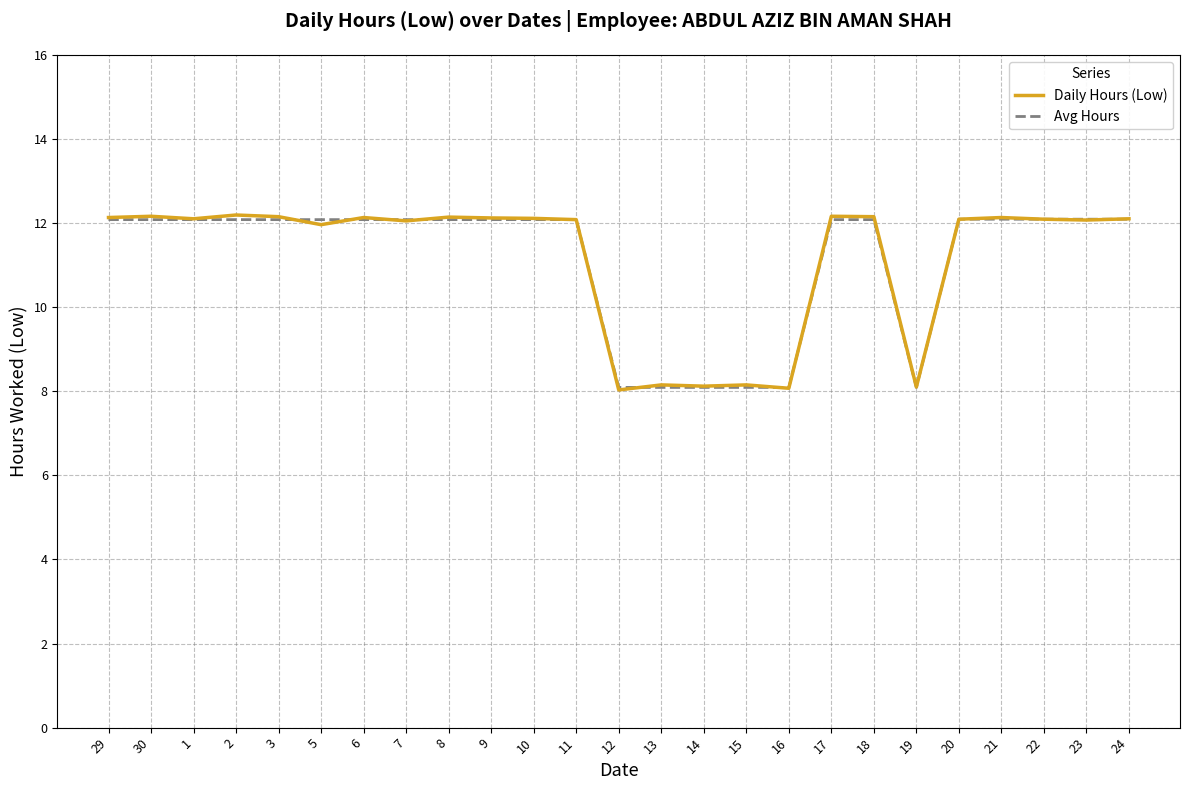

The Daily Hours (Low) series shows 12.1 at 10. True or false?

True